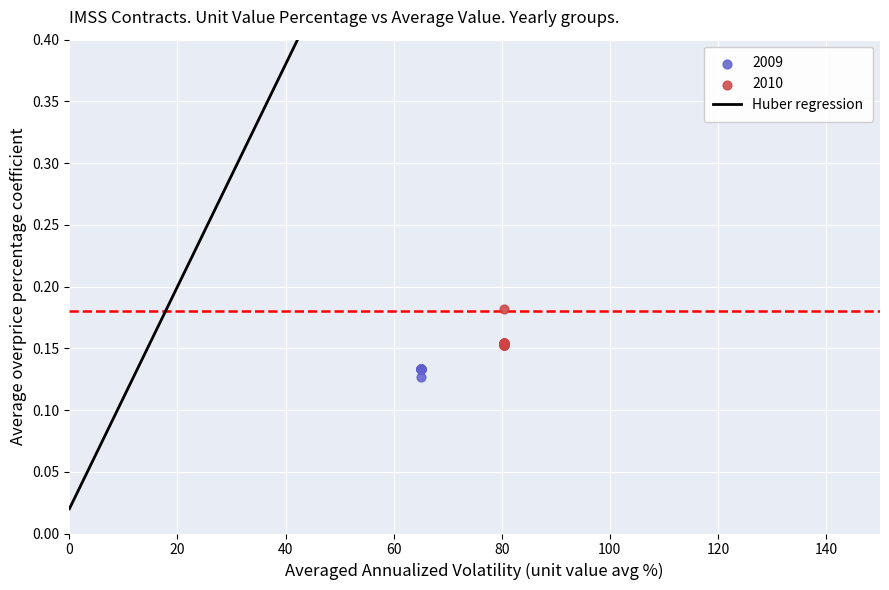

Which series contains the highest Y value?

2010